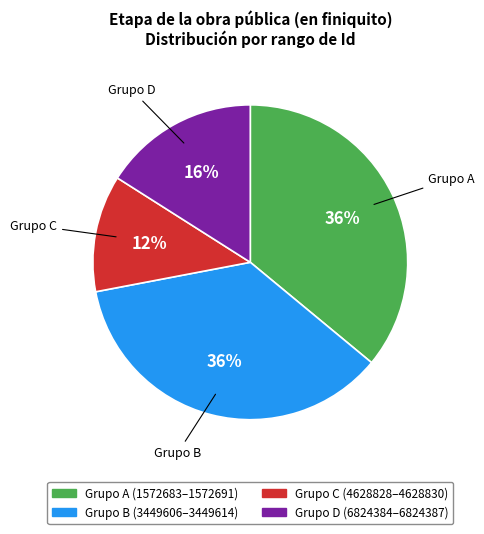

How many segments does this pie chart have?

4